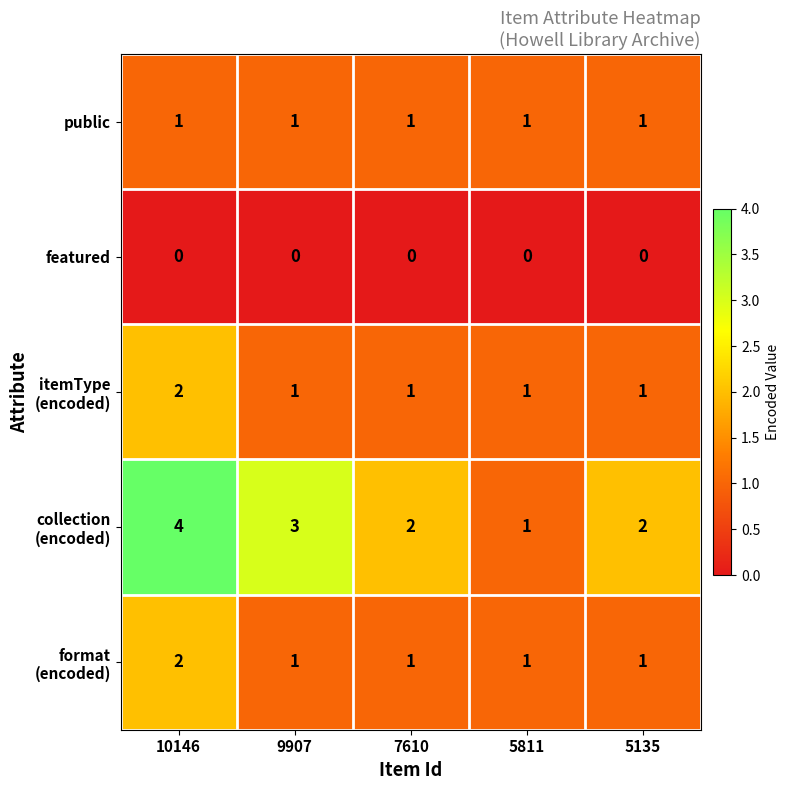

At how many categories does at least one series exceed 0?

5